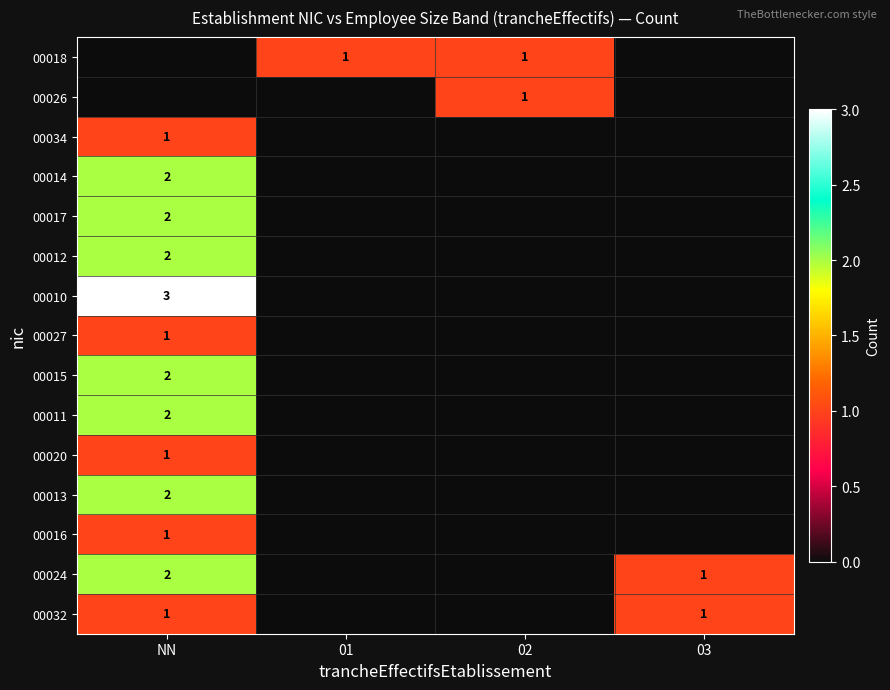

How many distinct data groups are displayed?

15